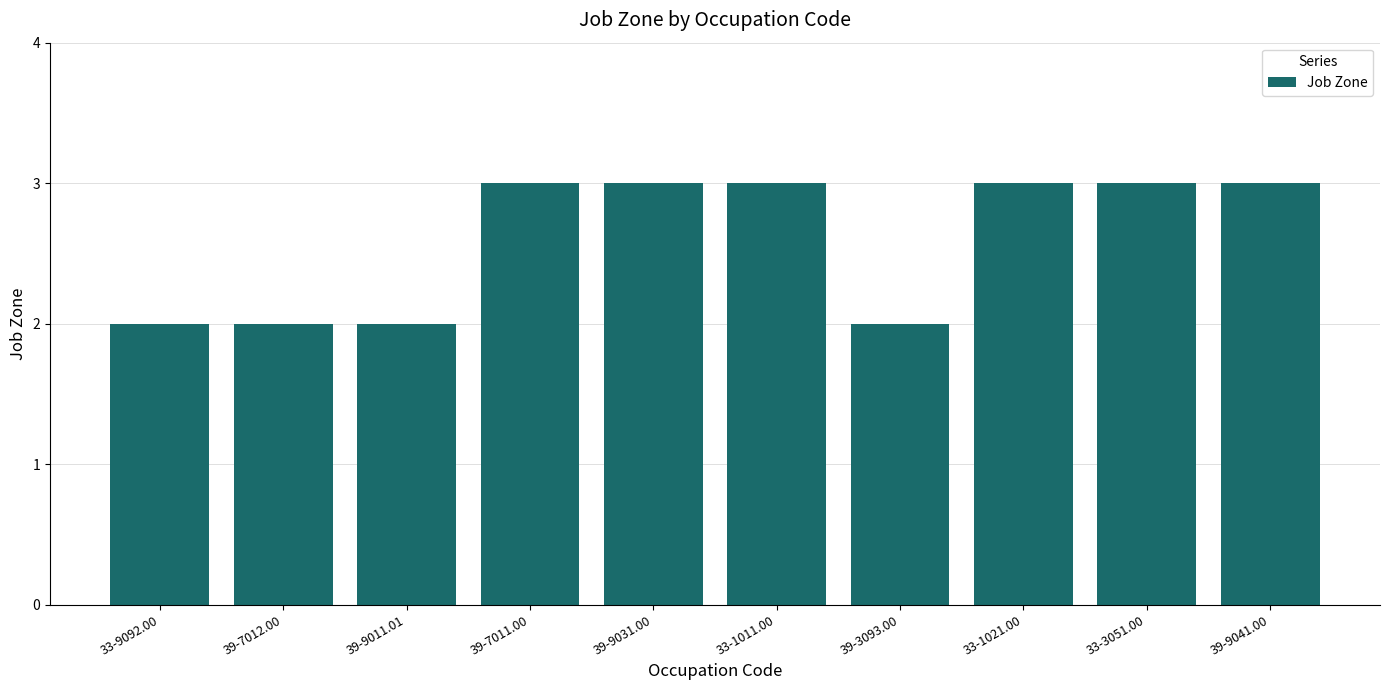

The chart shows a value of 1 at 39-7012.00. True or false?

False